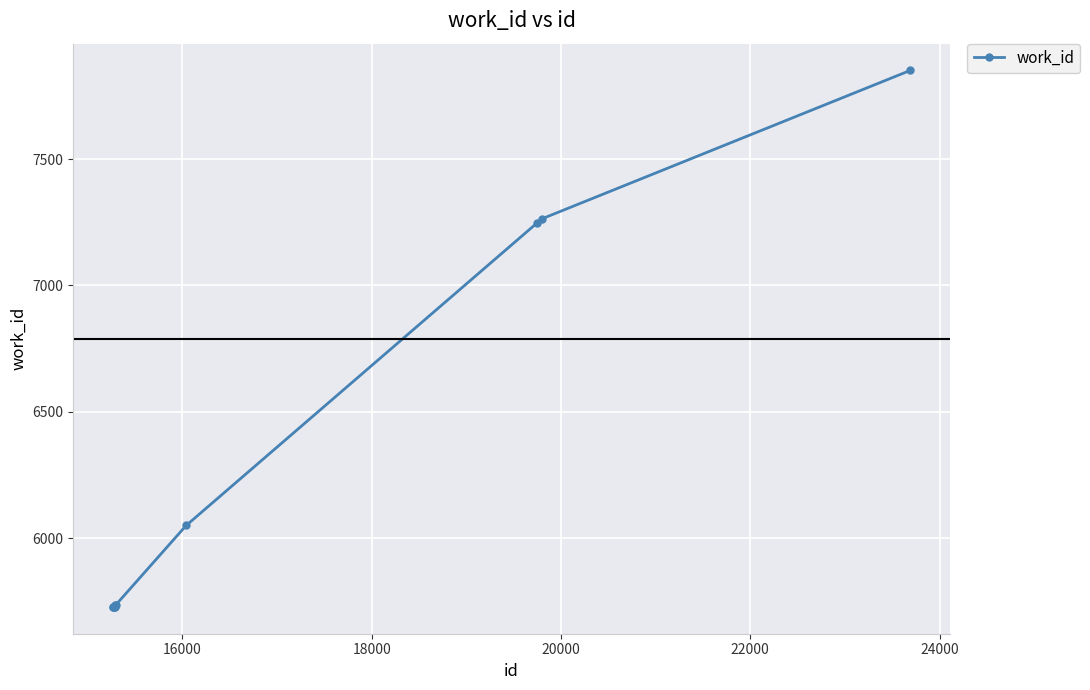

What is the maximum value shown in the chart?

7850